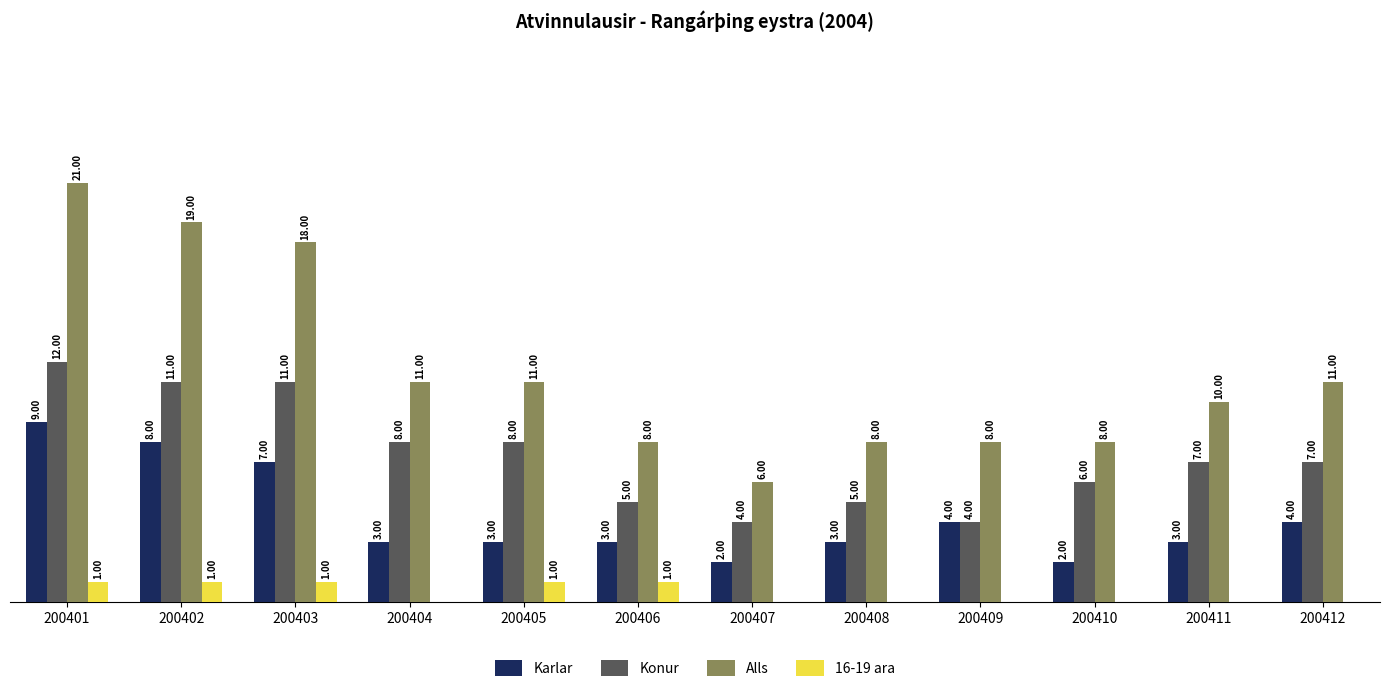

Which series changed the most between 200405 and 200410?

Alls